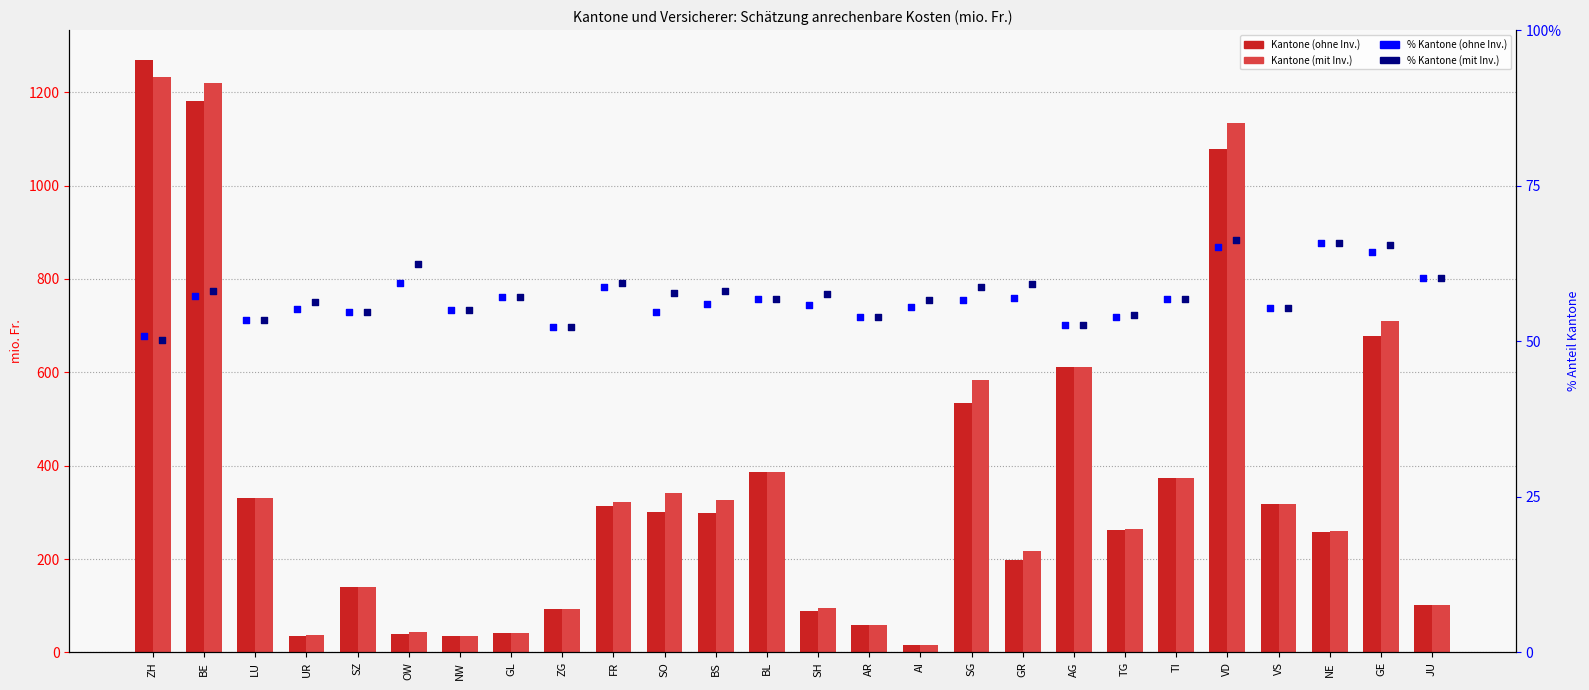

What are all the series names shown in the legend?

Kantone (ohne Inv.), Kantone (mit Inv.), % Kantone (ohne Inv.), % Kantone (mit Inv.)